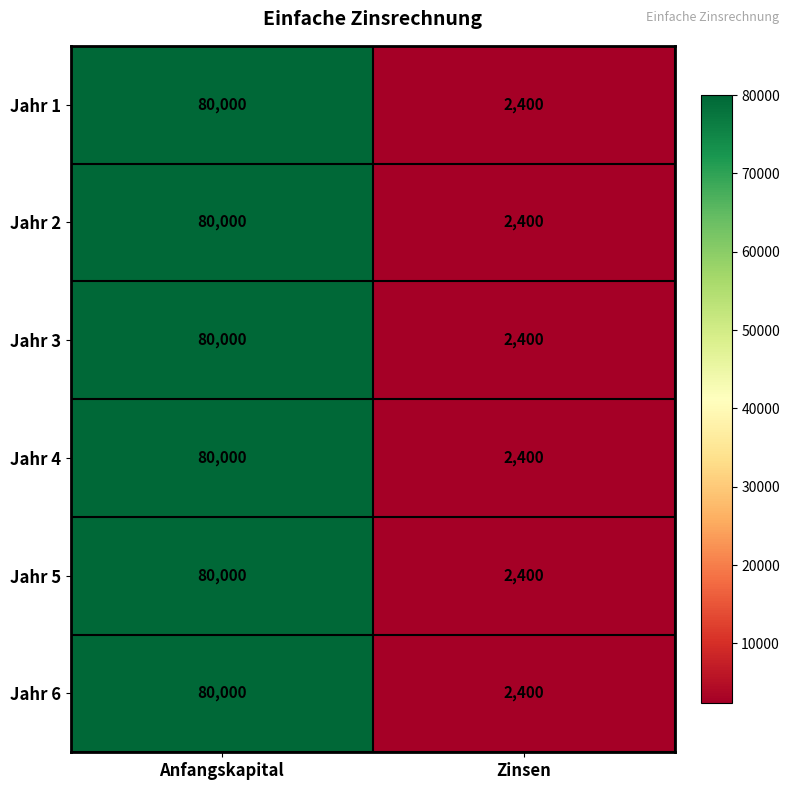

What is the sum of the Jahr 2 values at Zinsen and Anfangskapital?

82400